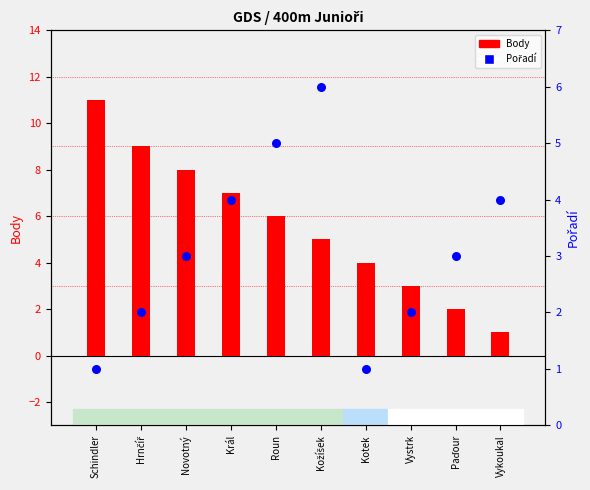

Is the value of Body at Paďour greater than the value of Pořadí at Kožíšek?

No